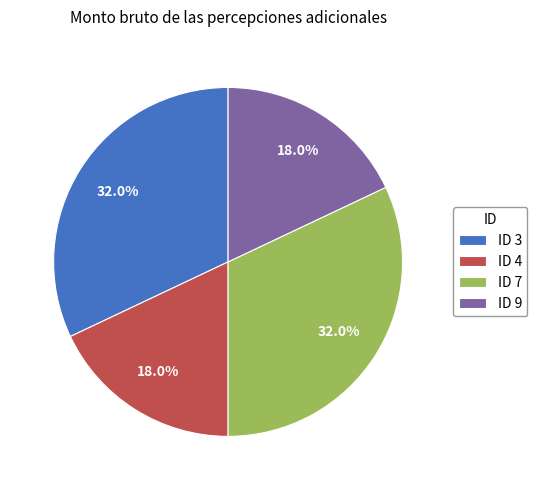

To the nearest percent, what is the difference between the ID 9 and ID 7 slice percentages?

14%